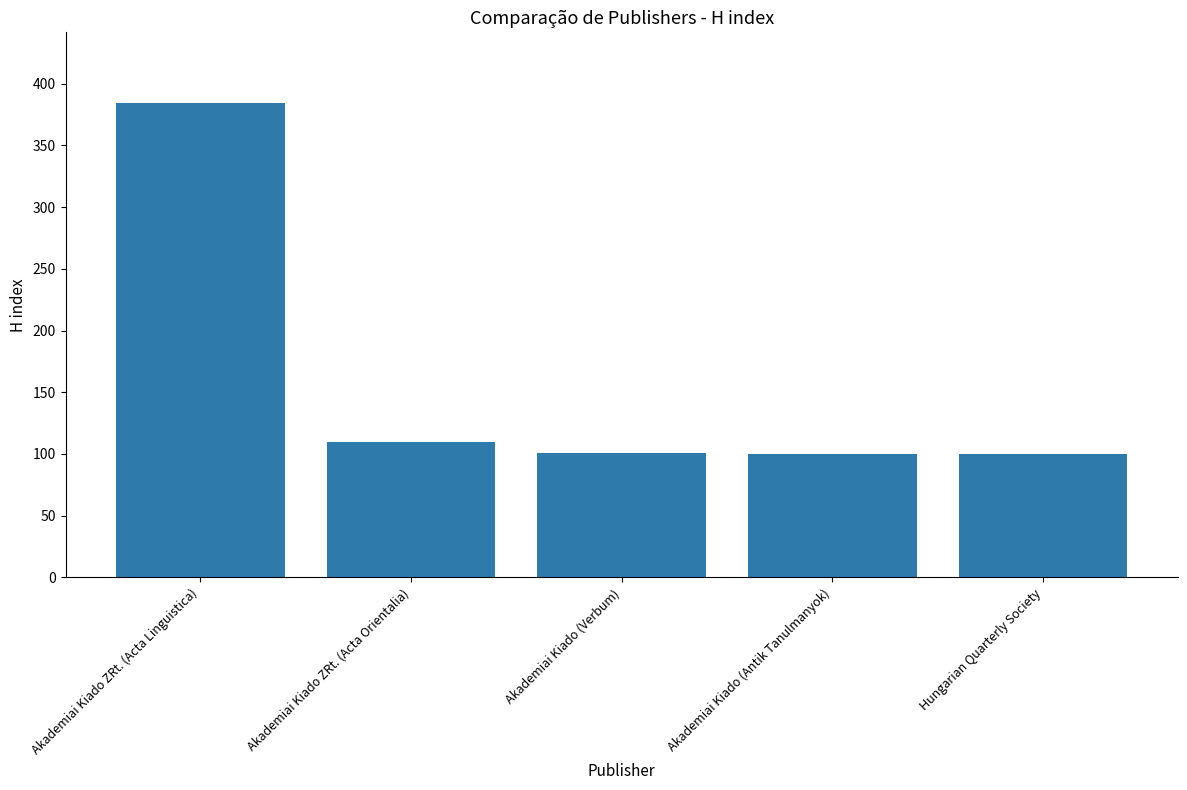

What is the smallest value displayed?

100